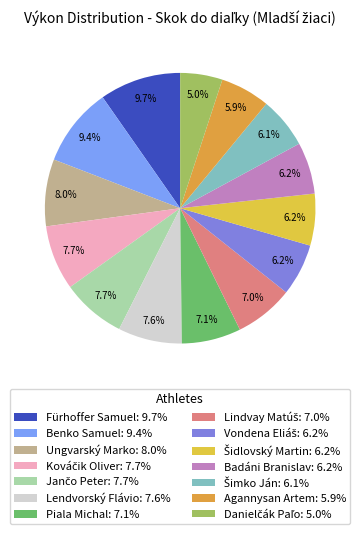

How many segments does this pie chart have?

14